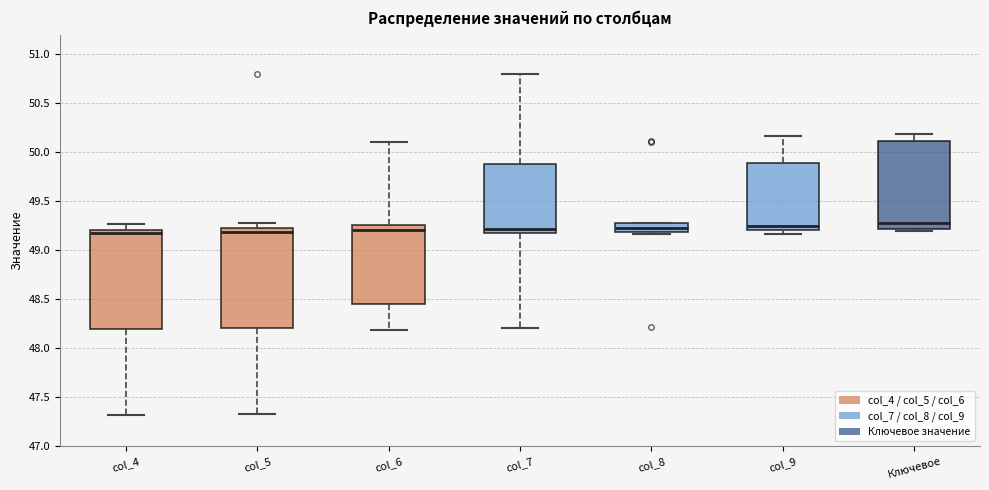

Where does the upper whisker of the box for col_5 end on the y-axis? The values are not printed on the chart, so give them approximately, as read against the axis.

49.30